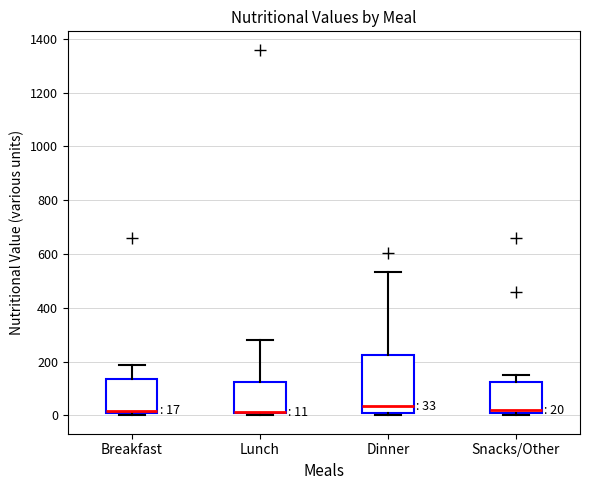

Comparing the boxes themselves (not the whiskers), which one is the tallest?

Dinner